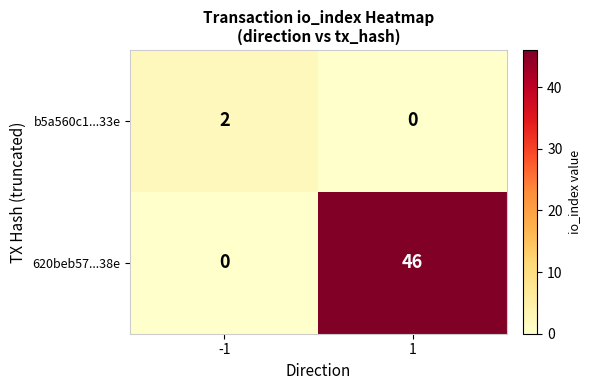

What is the difference between the 620beb57...38e values at -1 and 1?

46